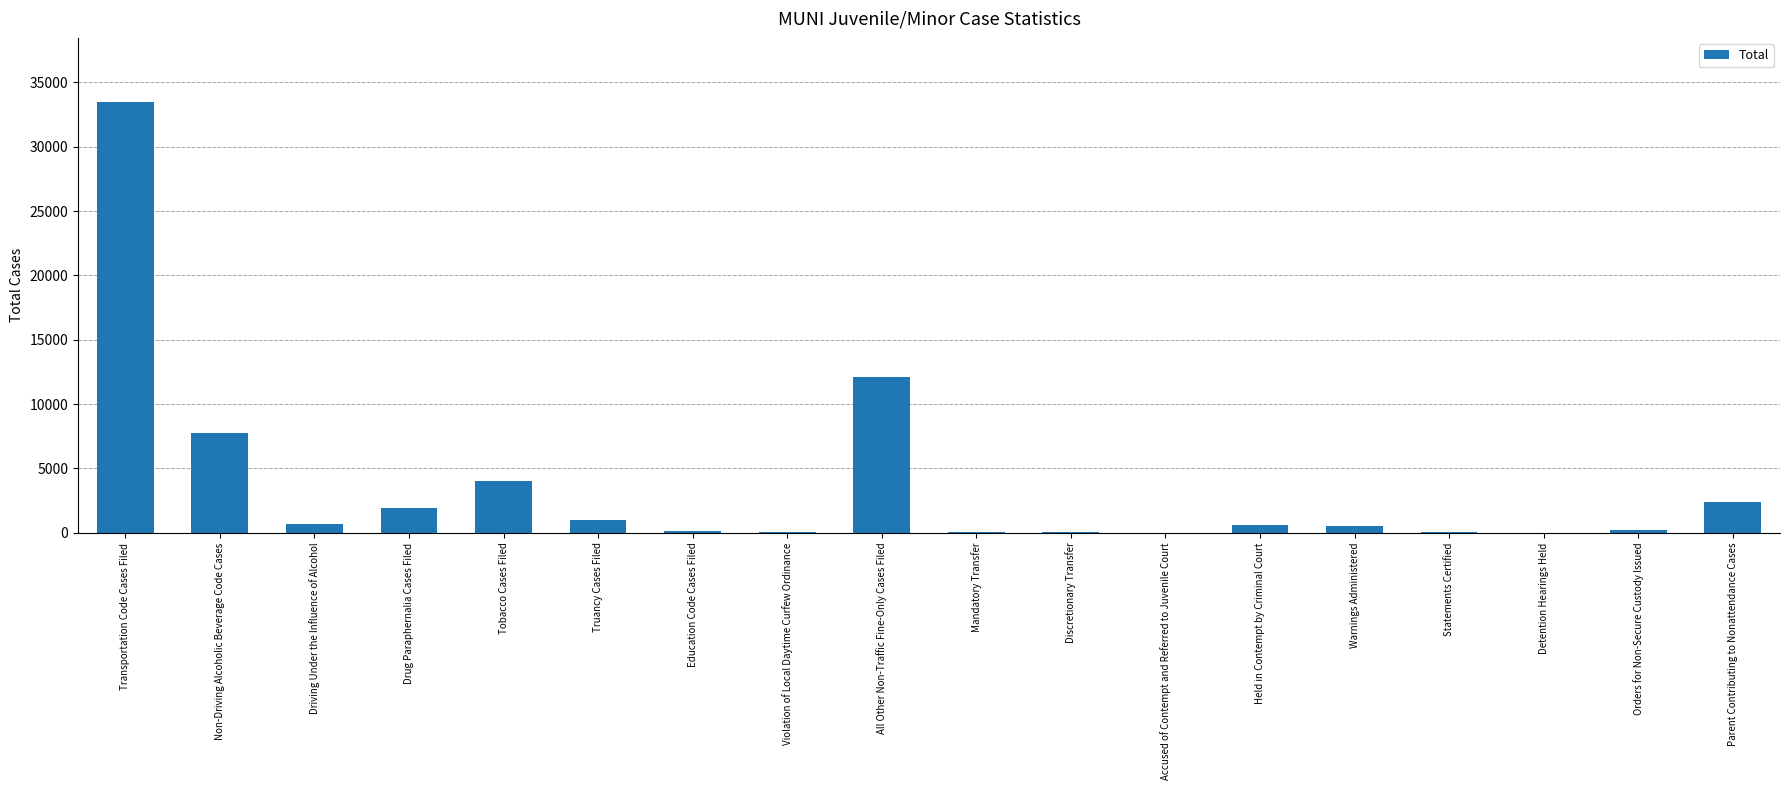

What is the sum of all values?

65145